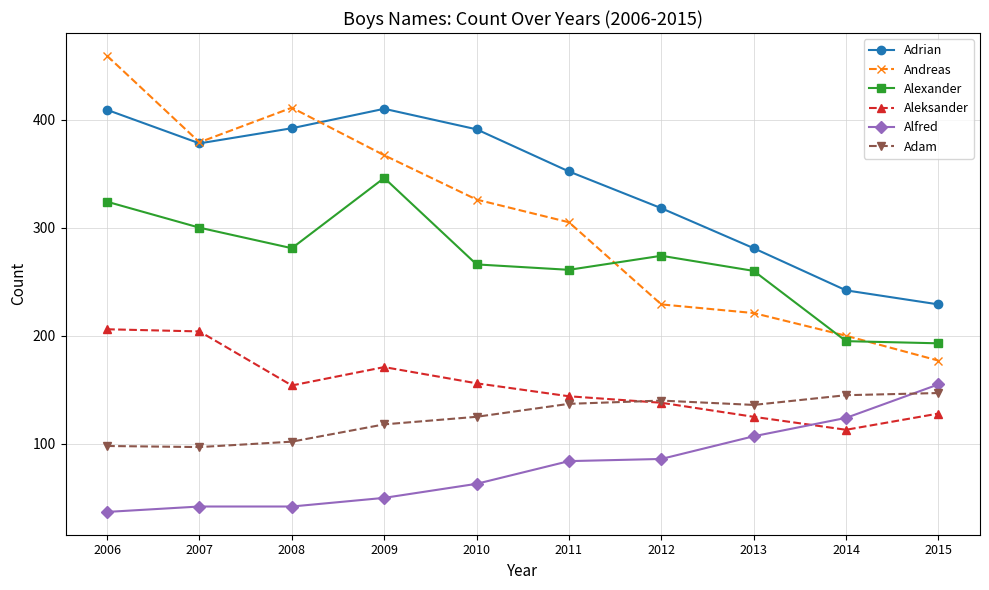

What is the value of the Alexander point at the 6th from the left?

261